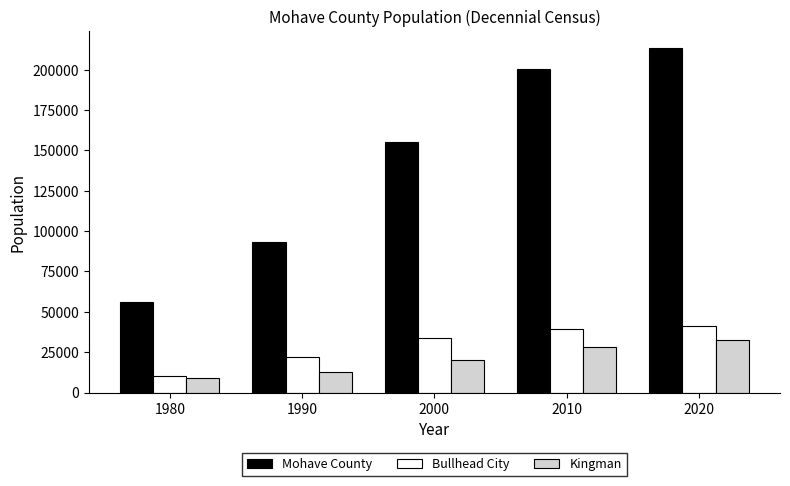

At which category is the sum across all series the highest?

2020